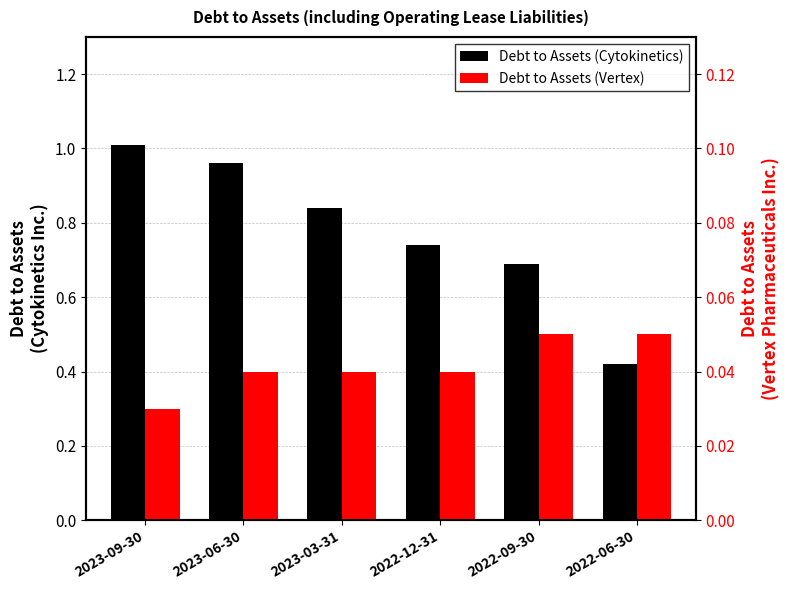

Reading left to right, what are all the values shown in this chart?

Debt to Assets (Cytokinetics): 1.0	1.0	0.8	0.7	0.7	0.4
Debt to Assets (Vertex): 0.0	0.0	0.0	0.0	0.1	0.1